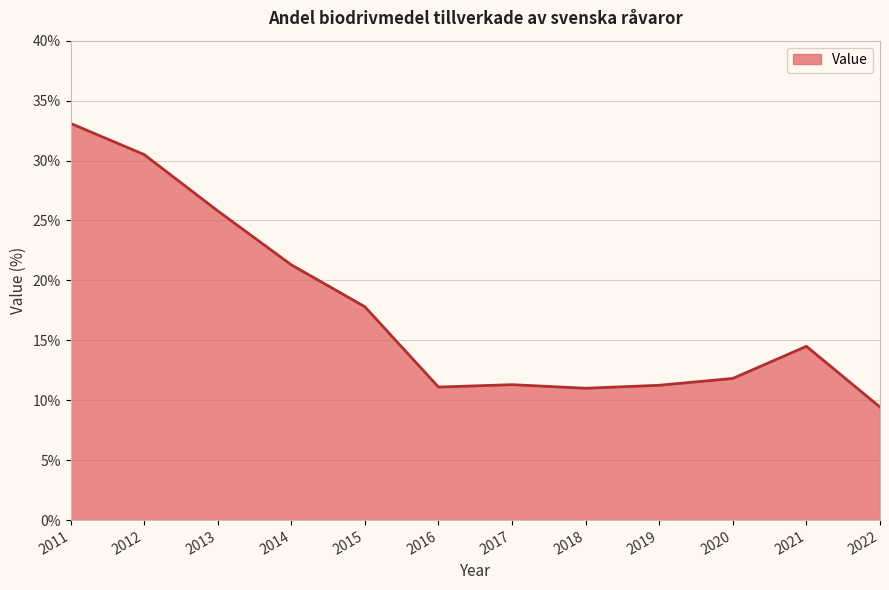

Count the number of categories in the chart.

12